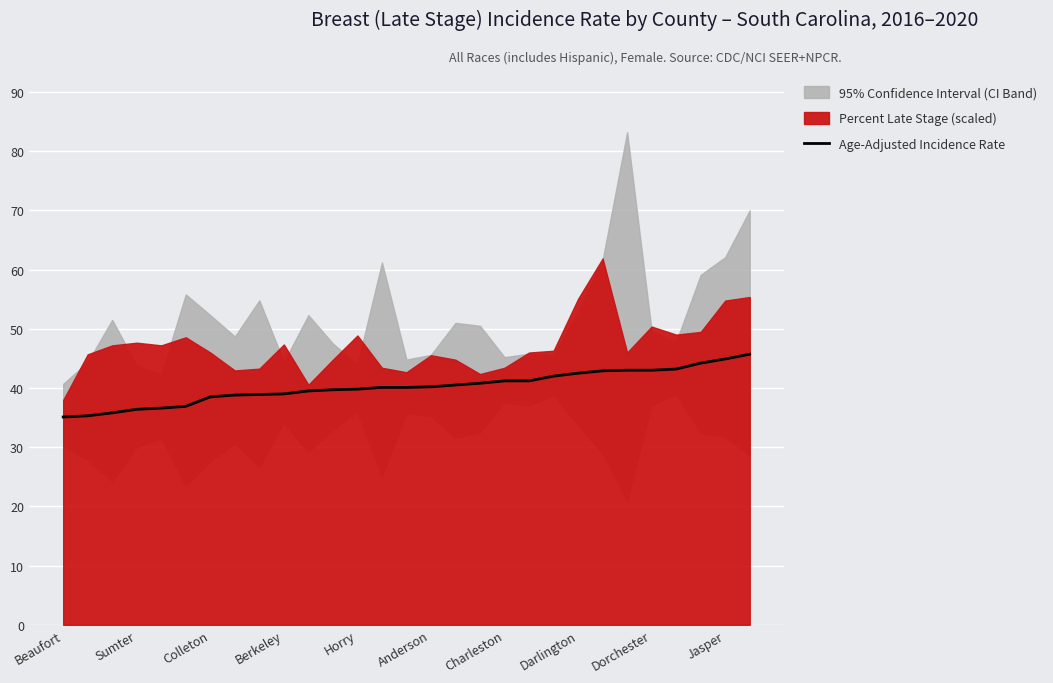

How many lines are shown in the chart?

1